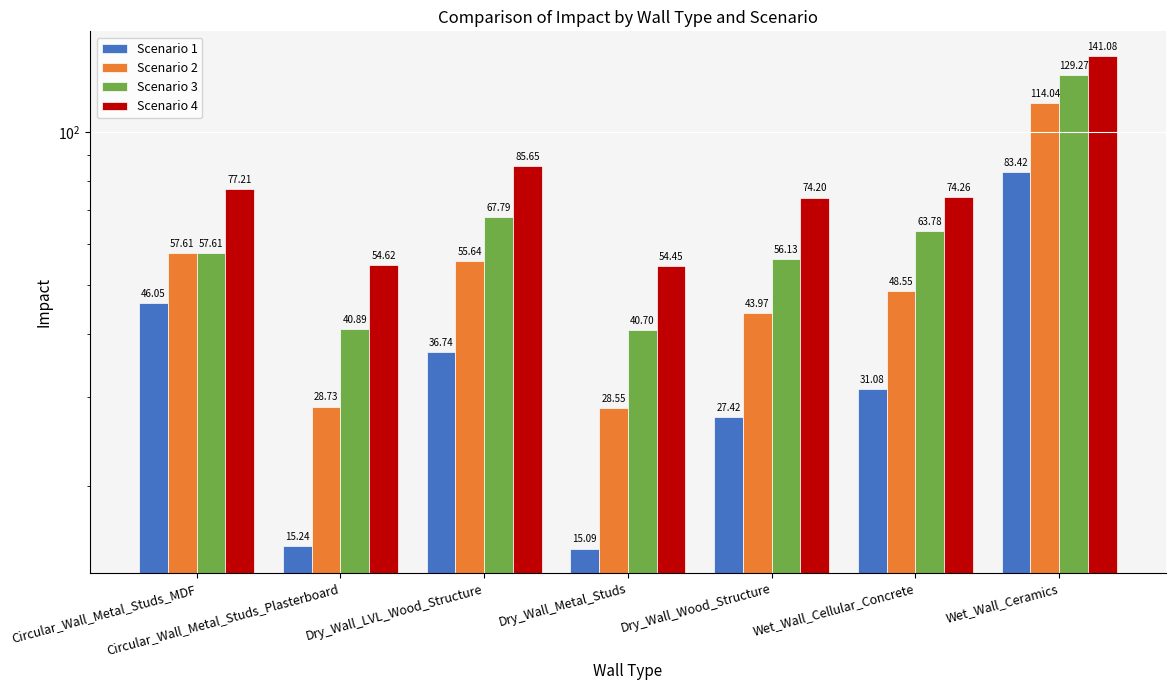

Between Wet_Wall_Ceramics and Circular_Wall_Metal_Studs_MDF, which is larger?

Wet_Wall_Ceramics